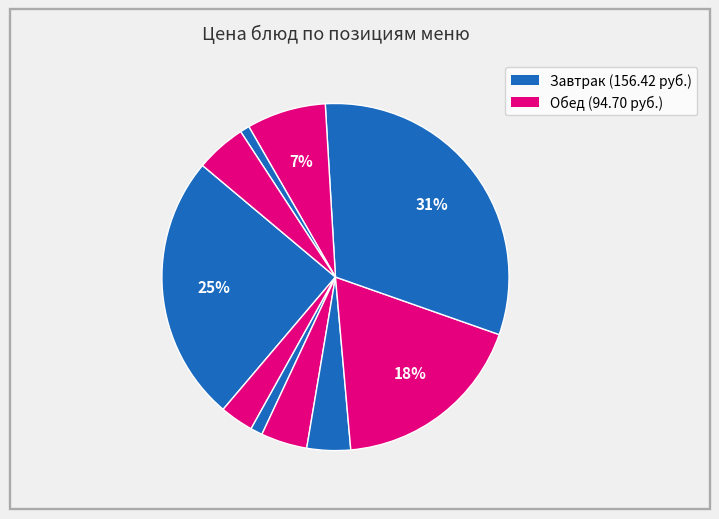

Which slice is the largest?

гуляш из свинины